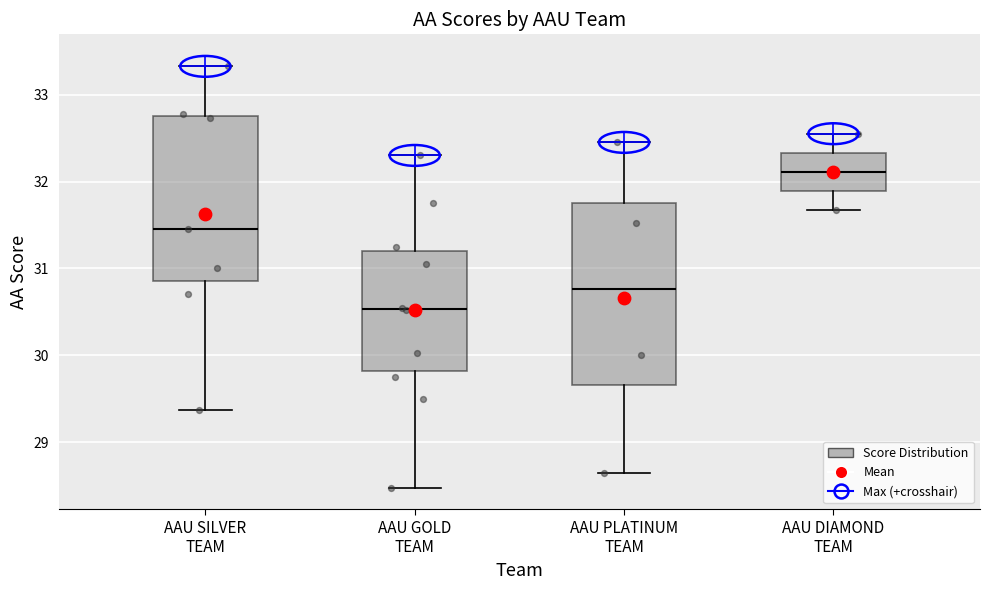

Reading left to right, transcribe this box plot: for each box, give where its median line is, the range the box spans, and where its two whiskers end, as read against the y-axis. The values are not printed on the chart, so give them approximately, as read against the axis.

AAU SILVER TEAM: median 31.5, box 30.9 to 32.8, whiskers 29.4 to 33.3
AAU GOLD TEAM: median 30.5, box 29.8 to 31.2, whiskers 28.5 to 32.3
AAU PLATINUM TEAM: median 30.8, box 29.7 to 31.8, whiskers 28.7 to 32.5
AAU DIAMOND TEAM: median 32.1, box 31.9 to 32.3, whiskers 31.7 to 32.6